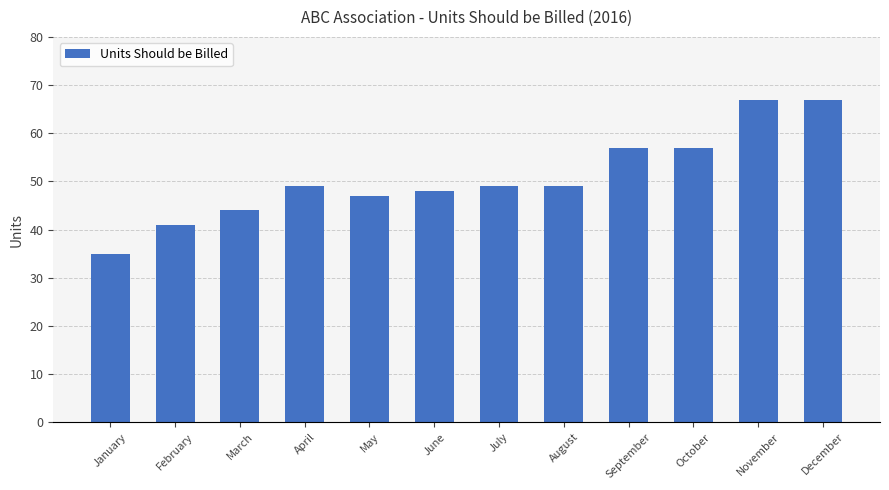

The chart shows a value of 18 at April. True or false?

False